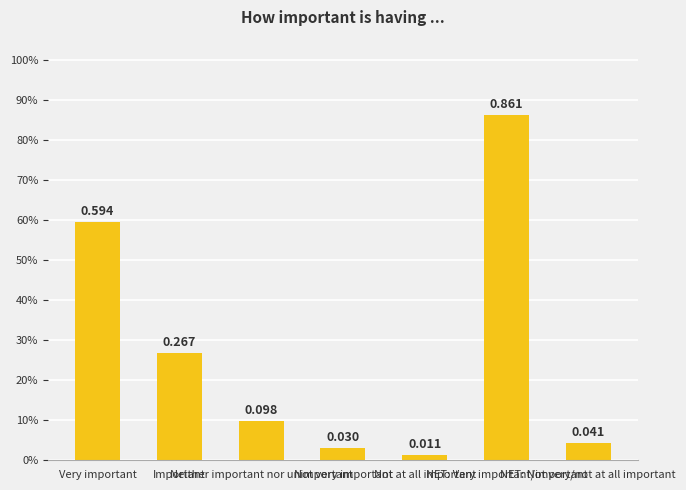

How many bars are there in total?

7